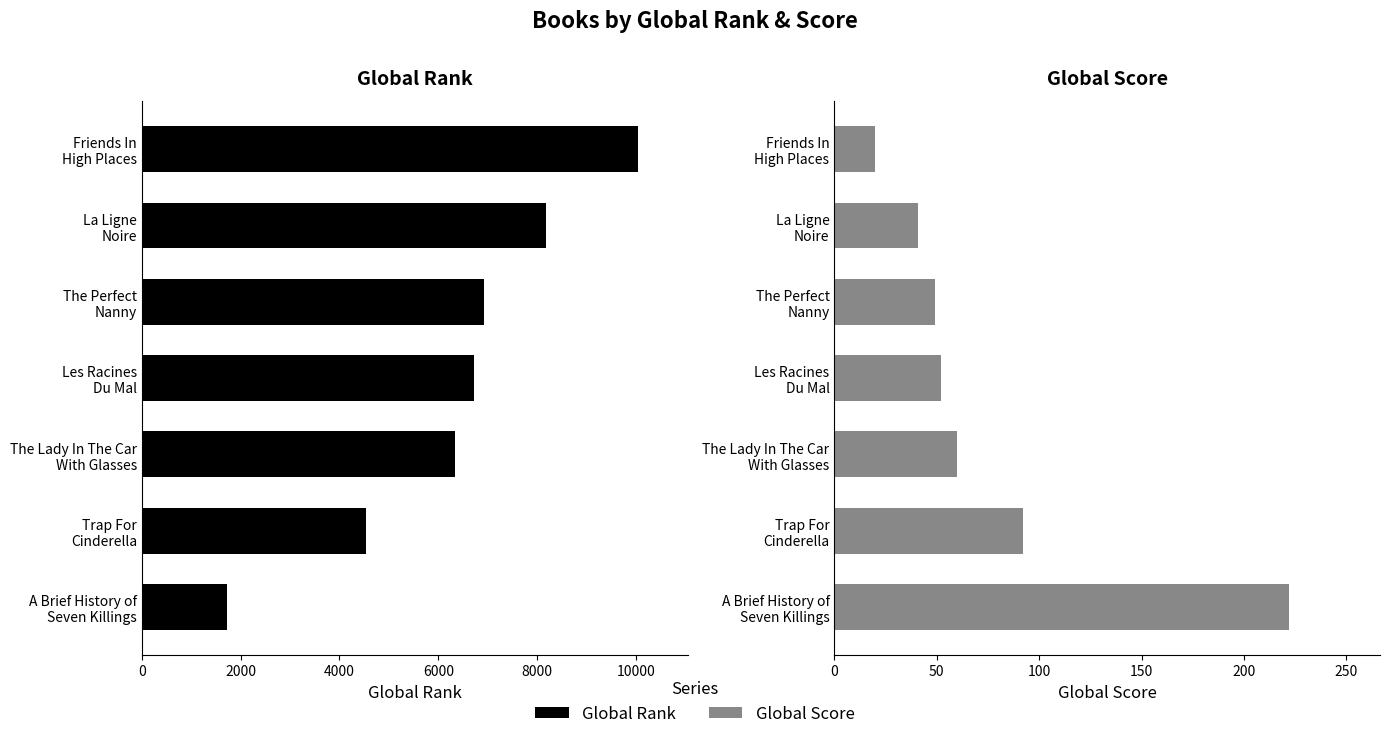

What are all the series names shown in the legend?

Global Rank, Global Score